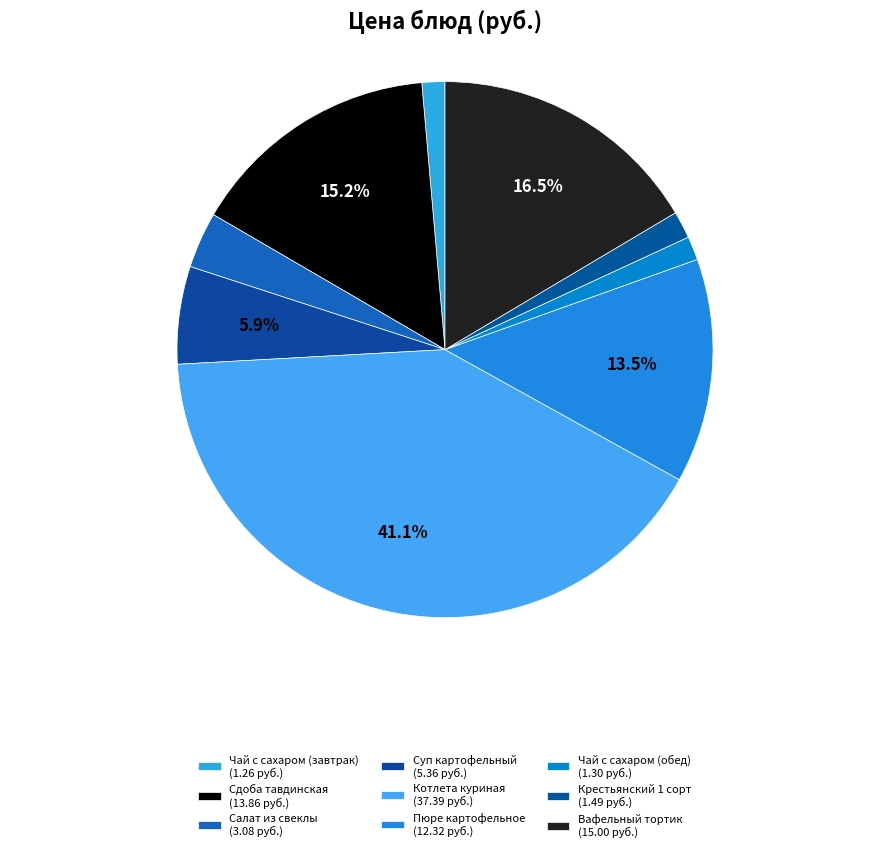

Is it true that Чай с сахаром (обед) is 11% of the pie?

False